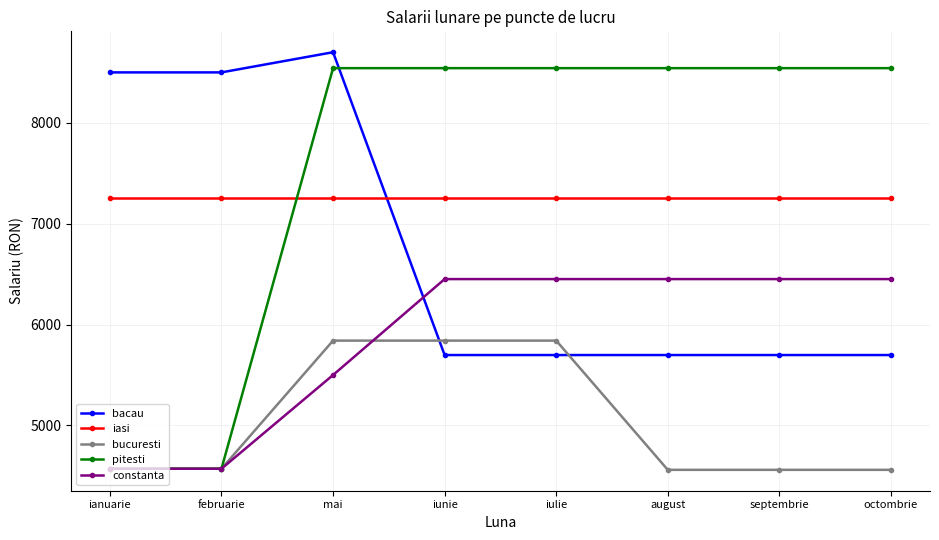

List the series in order of their peak value, highest first.

bacau, pitesti, iasi, constanta, bucuresti